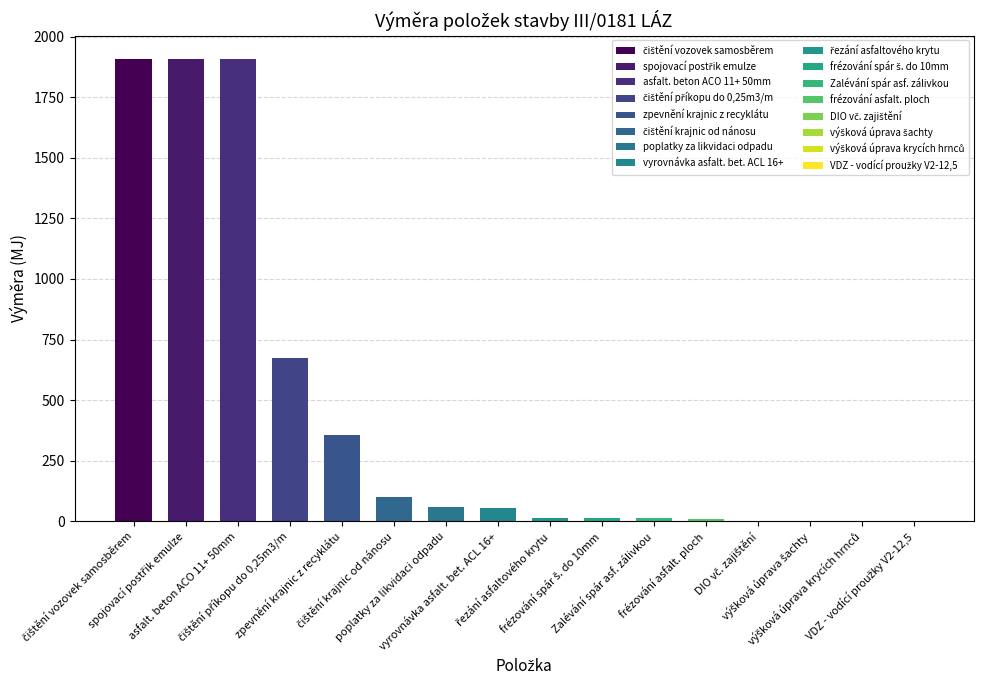

What is the label of the 11th bar from the left?

Zalévání spár asf. zálivkou